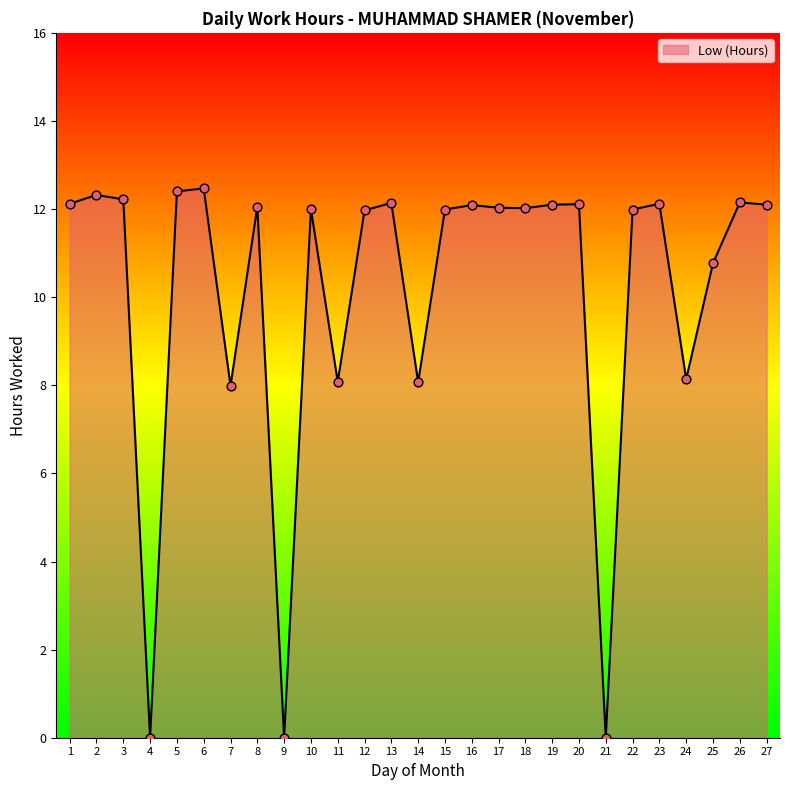

What is the change in value from 3 to 13?

-0.1